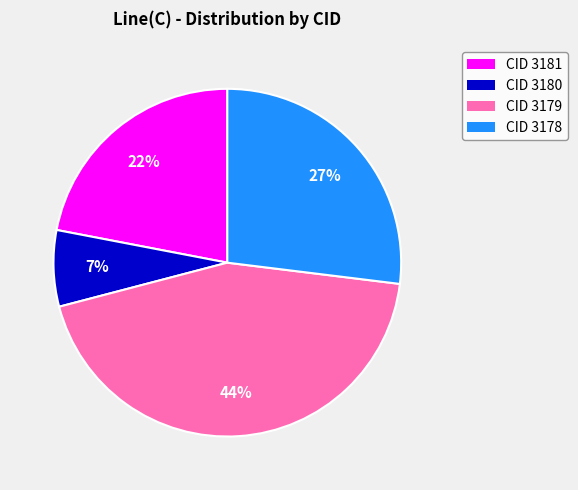

Between CID 3181 and CID 3178, which is larger?

CID 3178